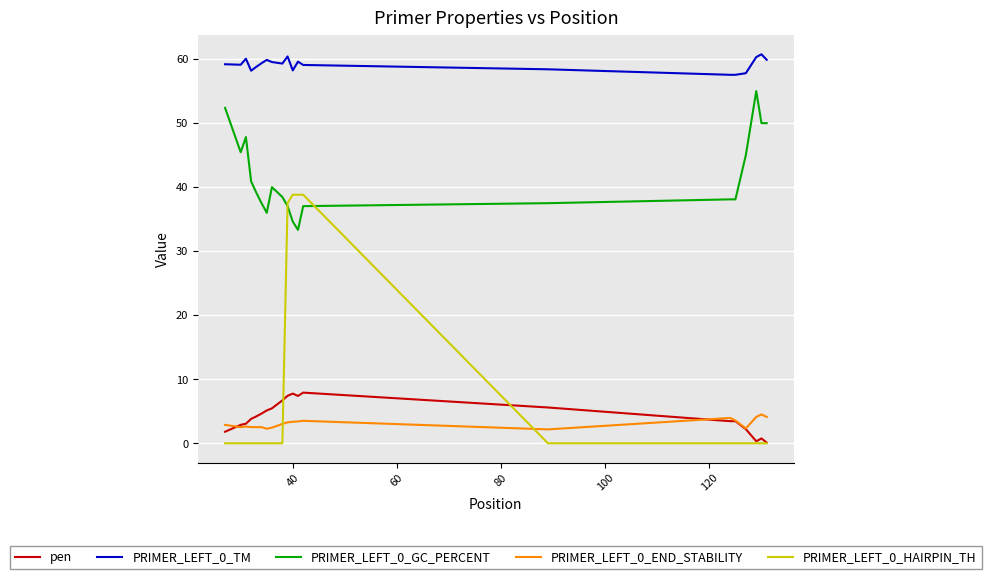

Which series has the largest total across all categories?

PRIMER_LEFT_0_TM